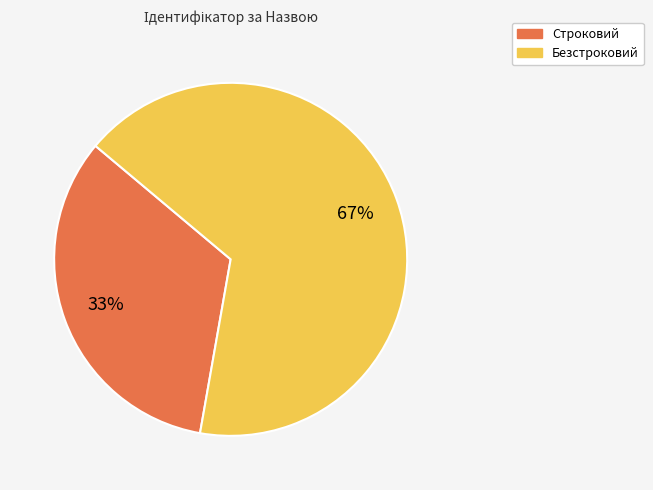

To the nearest percent, what percentage of the pie is Безстроковий?

67%